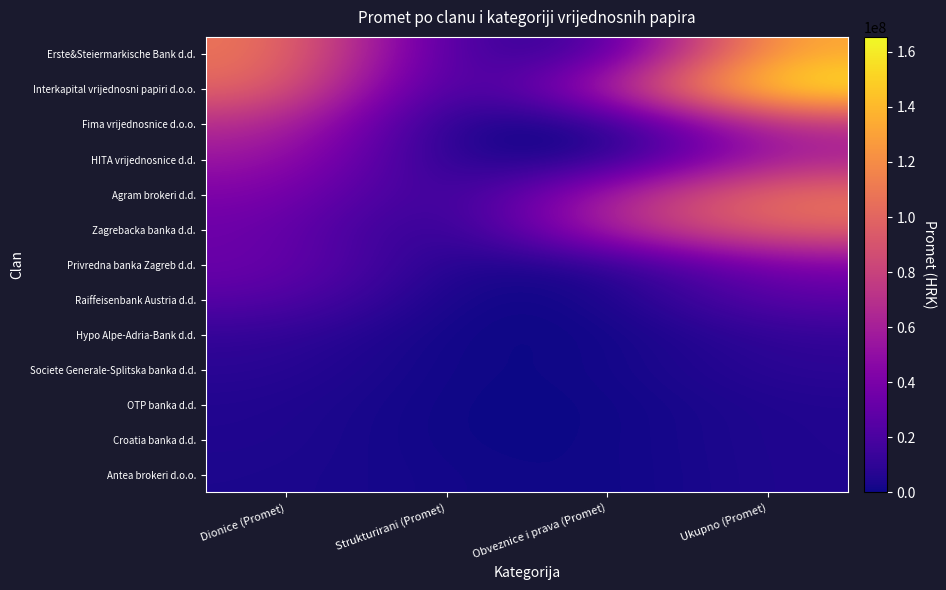

Reading left to right, extract all data points from this chart.

Erste&Steiermarkische Bank d.d.: Dionice (Promet)=110298052.2	Strukturirani (Promet)=14469611.2	Obveznice i prava (Promet)=11310569.8	Ukupno (Promet)=136078233.3
Interkapital vrijednosni papiri d.o.o.: Dionice (Promet)=102359645.4	Strukturirani (Promet)=1720274.9	Obveznice i prava (Promet)=61317946.5	Ukupno (Promet)=165397866.8
Fima vrijednosnice d.o.o.: Dionice (Promet)=69781839.3	Strukturirani (Promet)=546945.0	Obveznice i prava (Promet)=117631.4	Ukupno (Promet)=70446415.7
HITA vrijednosnice d.d.: Dionice (Promet)=55226097.2	Strukturirani (Promet)=4039485.1	Obveznice i prava (Promet)=1113089.3	Ukupno (Promet)=60378671.6
Agram brokeri d.d.: Dionice (Promet)=42478939.8	Strukturirani (Promet)=4460253.5	Obveznice i prava (Promet)=61136112.6	Ukupno (Promet)=108075305.9
Zagrebacka banka d.d.: Dionice (Promet)=34652669.0	Strukturirani (Promet)=72784.1	Obveznice i prava (Promet)=66647519.3	Ukupno (Promet)=101372972.4
Privredna banka Zagreb d.d.: Dionice (Promet)=34211685.8	Strukturirani (Promet)=3130138.5	Obveznice i prava (Promet)=4181536.4	Ukupno (Promet)=41523360.7
Raiffeisenbank Austria d.d.: Dionice (Promet)=25912864.0	Strukturirani (Promet)=0.0	Obveznice i prava (Promet)=1440089.3	Ukupno (Promet)=27352953.3
Hypo Alpe-Adria-Bank d.d.: Dionice (Promet)=11494729.5	Strukturirani (Promet)=0.0	Obveznice i prava (Promet)=21842.3	Ukupno (Promet)=11516571.8
Societe Generale-Splitska banka d.d.: Dionice (Promet)=8524852.9	Strukturirani (Promet)=0.0	Obveznice i prava (Promet)=756674.6	Ukupno (Promet)=9281527.5
OTP banka d.d.: Dionice (Promet)=5725924.7	Strukturirani (Promet)=0.0	Obveznice i prava (Promet)=0.0	Ukupno (Promet)=5725924.7
Croatia banka d.d.: Dionice (Promet)=5217269.2	Strukturirani (Promet)=0.0	Obveznice i prava (Promet)=260556.7	Ukupno (Promet)=5477825.9
Antea brokeri d.o.o.: Dionice (Promet)=3900717.1	Strukturirani (Promet)=1375723.8	Obveznice i prava (Promet)=0.0	Ukupno (Promet)=5276440.9